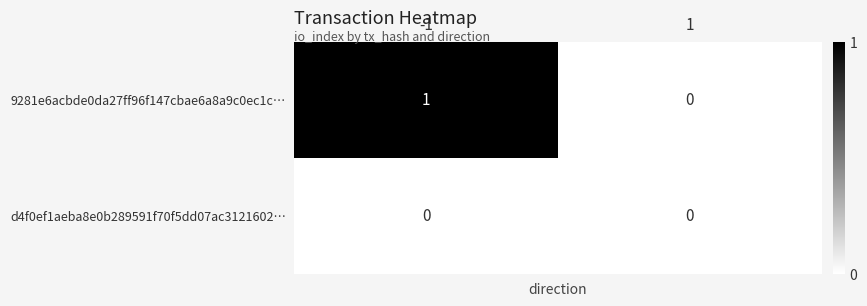

Is it true that d4f0ef1aeba8e0b289591f70f5dd07ac3121602… equals 0 at -1?

True